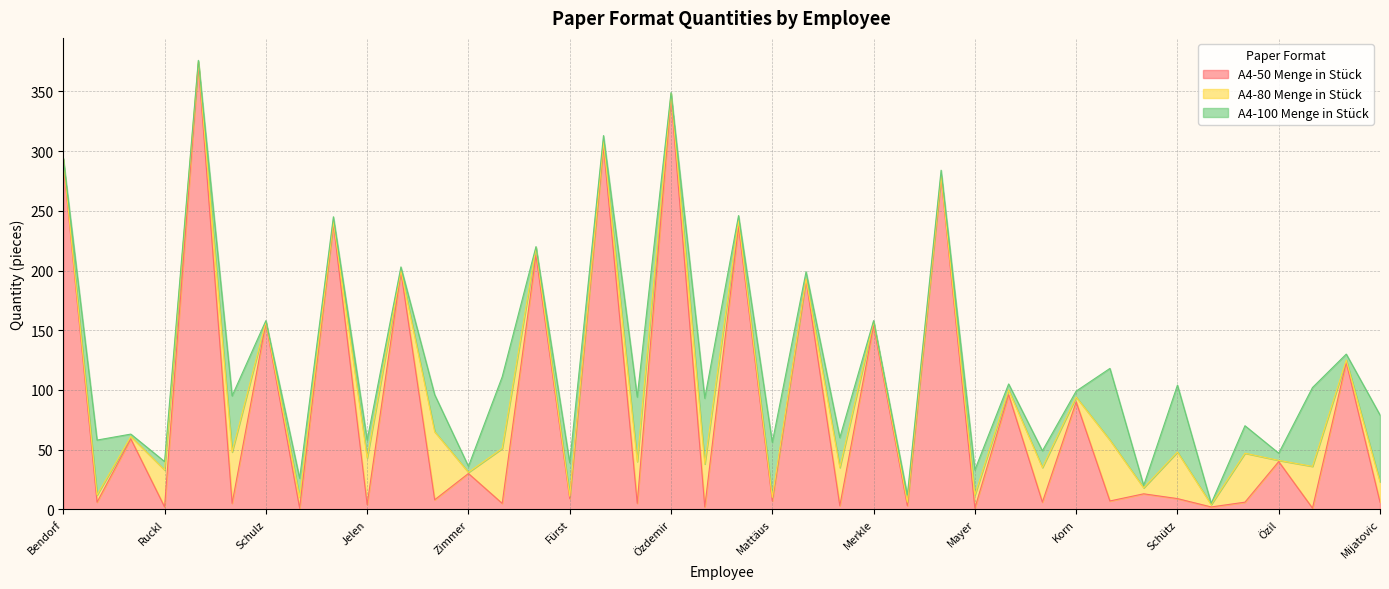

What is the sum of the A4-80 Menge in Stück values at Yalman and Ruckl?

77